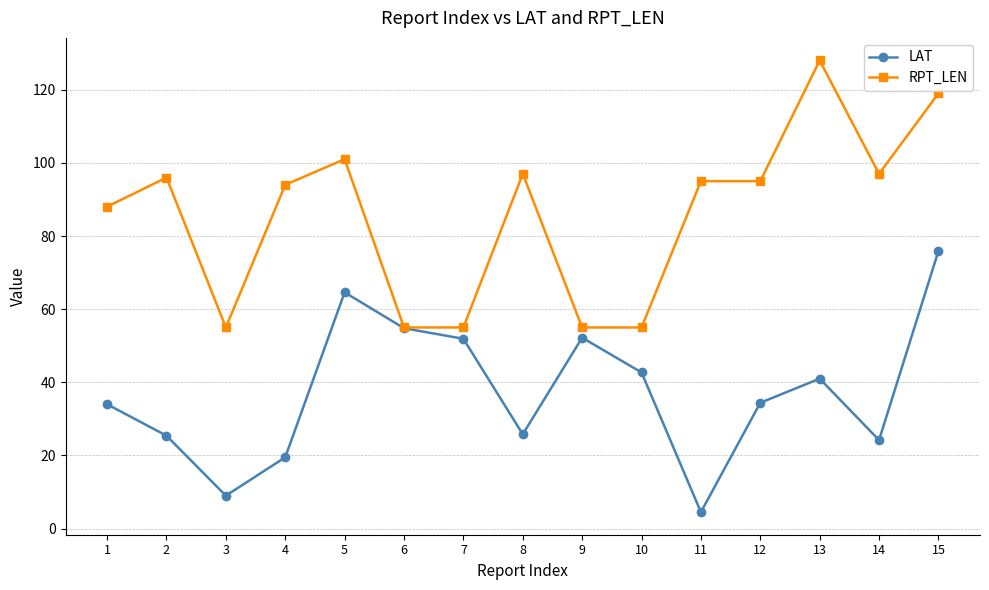

What is the greatest value displayed?

128.0